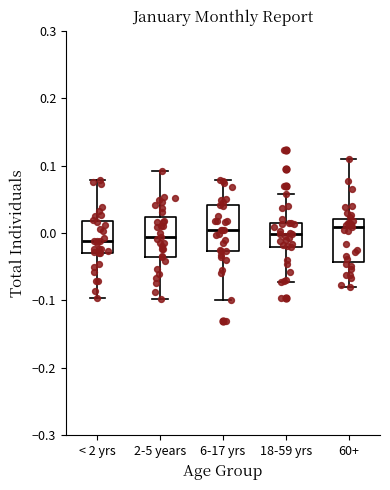

Reading left to right, transcribe this box plot: for each box, give where its median line is, the range the box spans, and where its two whiskers end, as read against the y-axis. The values are not printed on the chart, so give them approximately, as read against the axis.

< 2 yrs: median -0.01, box -0.03 to 0.02, whiskers -0.10 to 0.08
2-5 years: median -0.01, box -0.03 to 0.02, whiskers -0.10 to 0.09
6-17 yrs: median 0.00, box -0.03 to 0.04, whiskers -0.10 to 0.08
18-59 yrs: median 0.00, box -0.02 to 0.01, whiskers -0.07 to 0.06
60+: median 0.01, box -0.04 to 0.02, whiskers -0.08 to 0.11